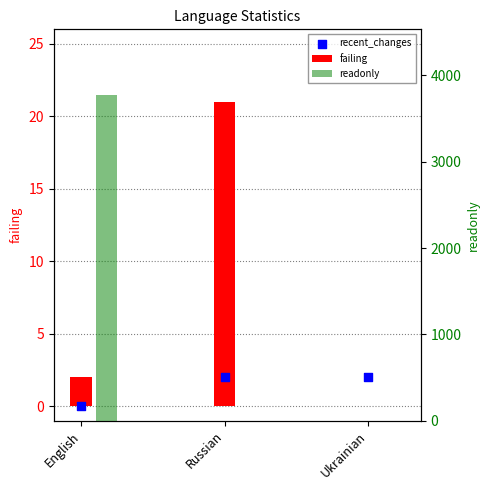

What is the total value across all series at Russian?

23